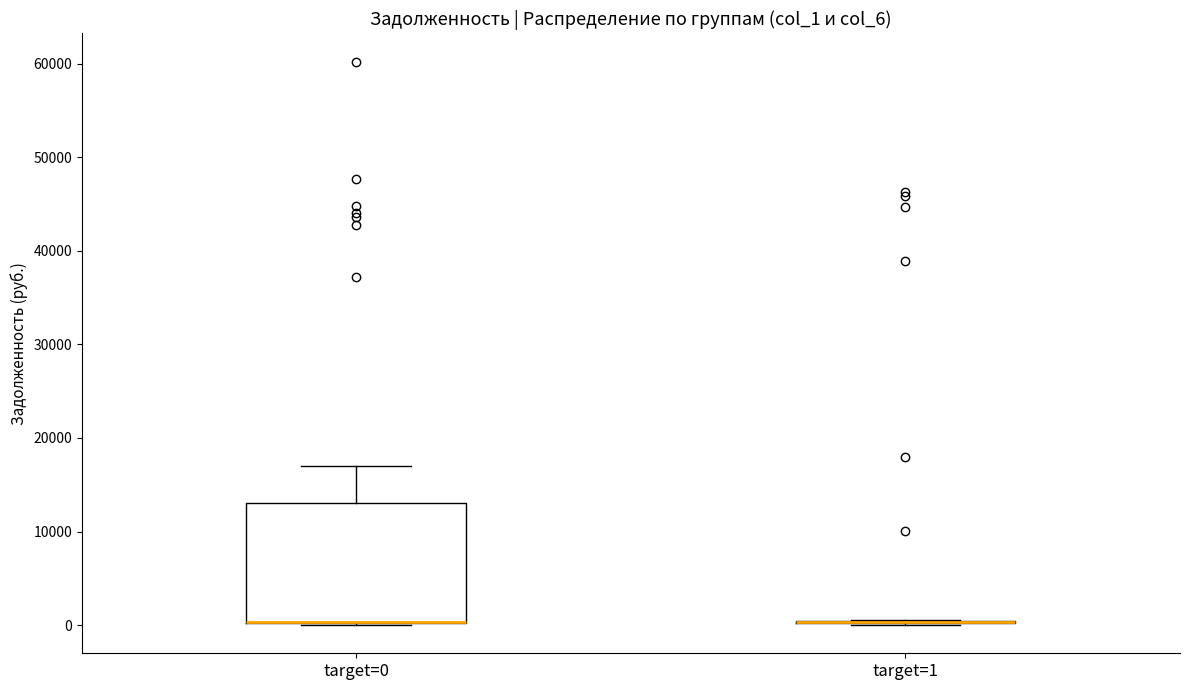

Reading left to right, read every box against the y-axis: the position of its median line, the range the box covers, and the ends of its whiskers. The values are not printed on the chart, so give them approximately, as read against the axis.

target=0: median 0 (drawn on the box's lower edge), box 0 to 13000, whiskers 0 to 17000
target=1: box collapsed to a line at 0, whiskers 0 to 1000